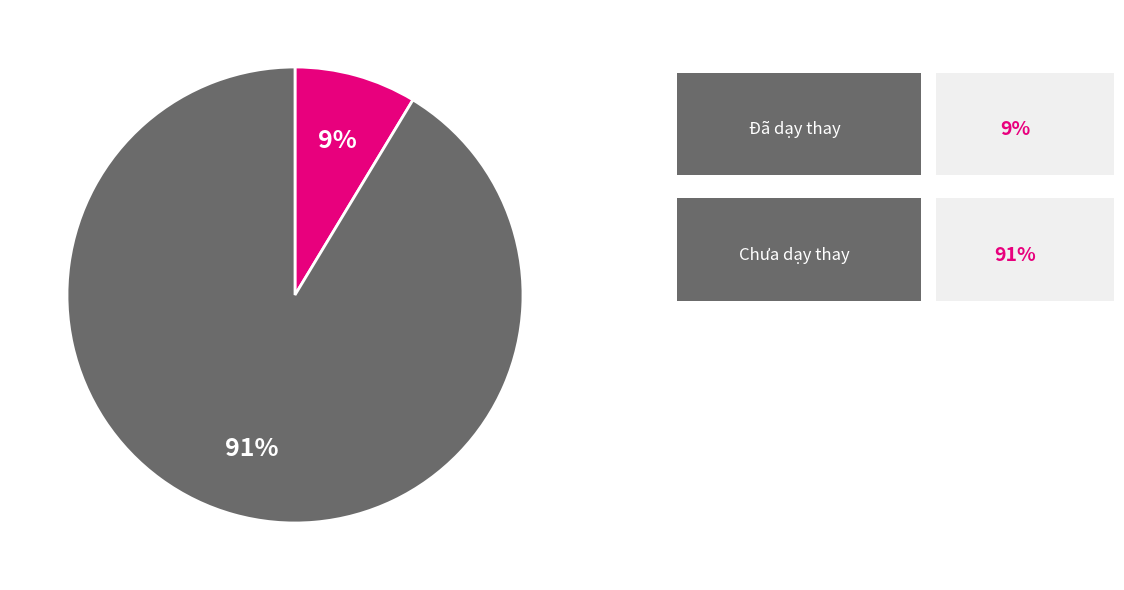

How many segments does this pie chart have?

2